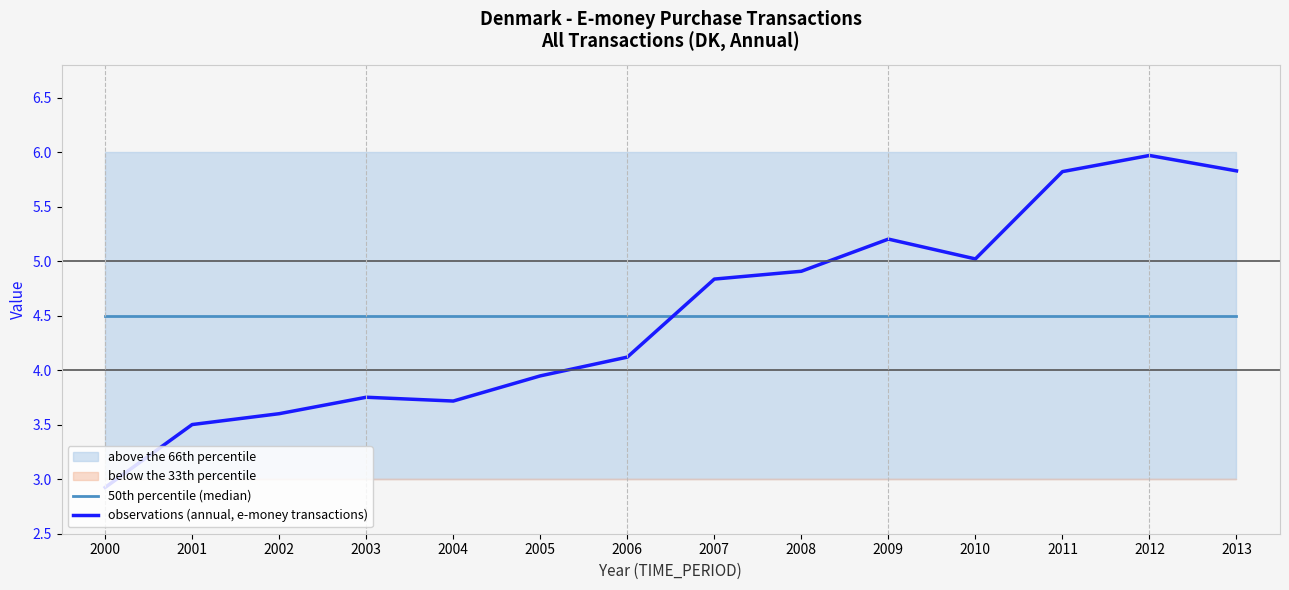

What is the total value across all series at 2000?

7.4